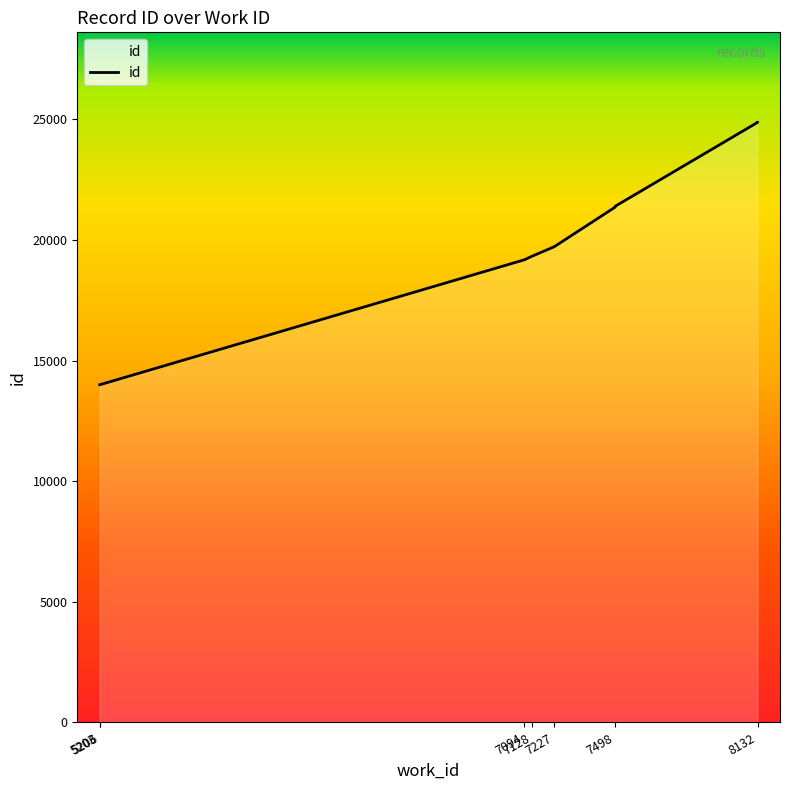

At which label is the value closest to 19436?

7128